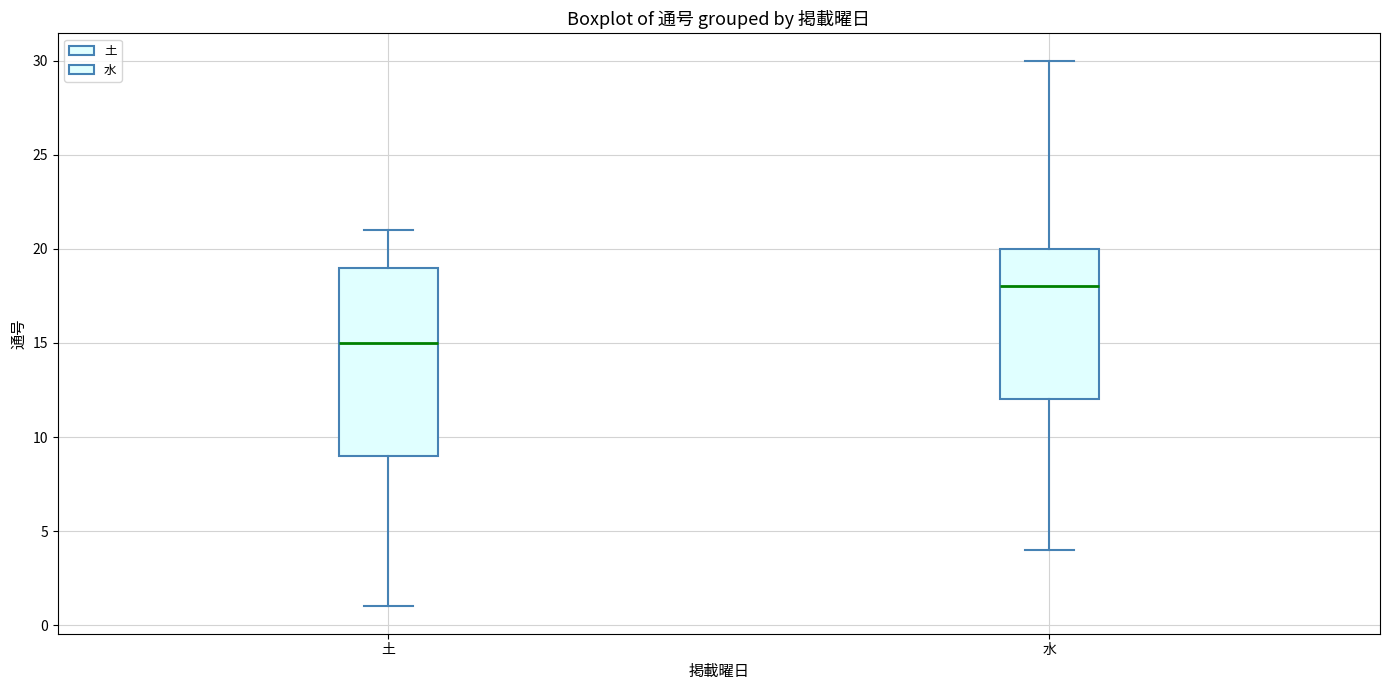

Reading left to right, transcribe this box plot: for each box, give where its median line is, the range the box spans, and where its two whiskers end, as read against the y-axis. The values are not printed on the chart, so give them approximately, as read against the axis.

土: median 15, box 9 to 19, whiskers 1 to 21
水: median 18, box 12 to 20, whiskers 4 to 30